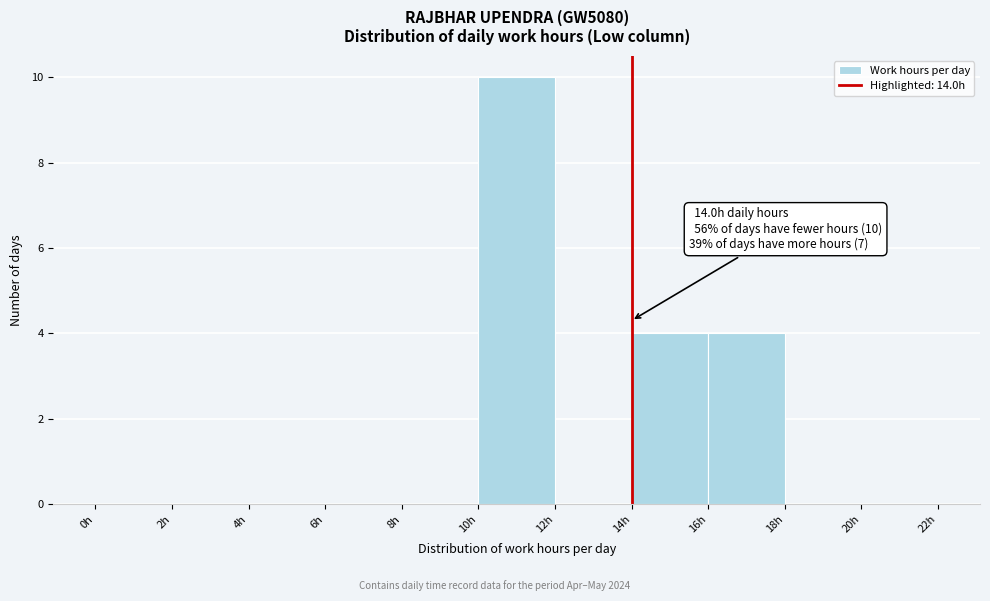

Over which range of the x-axis is the bar tallest?

10 to 12